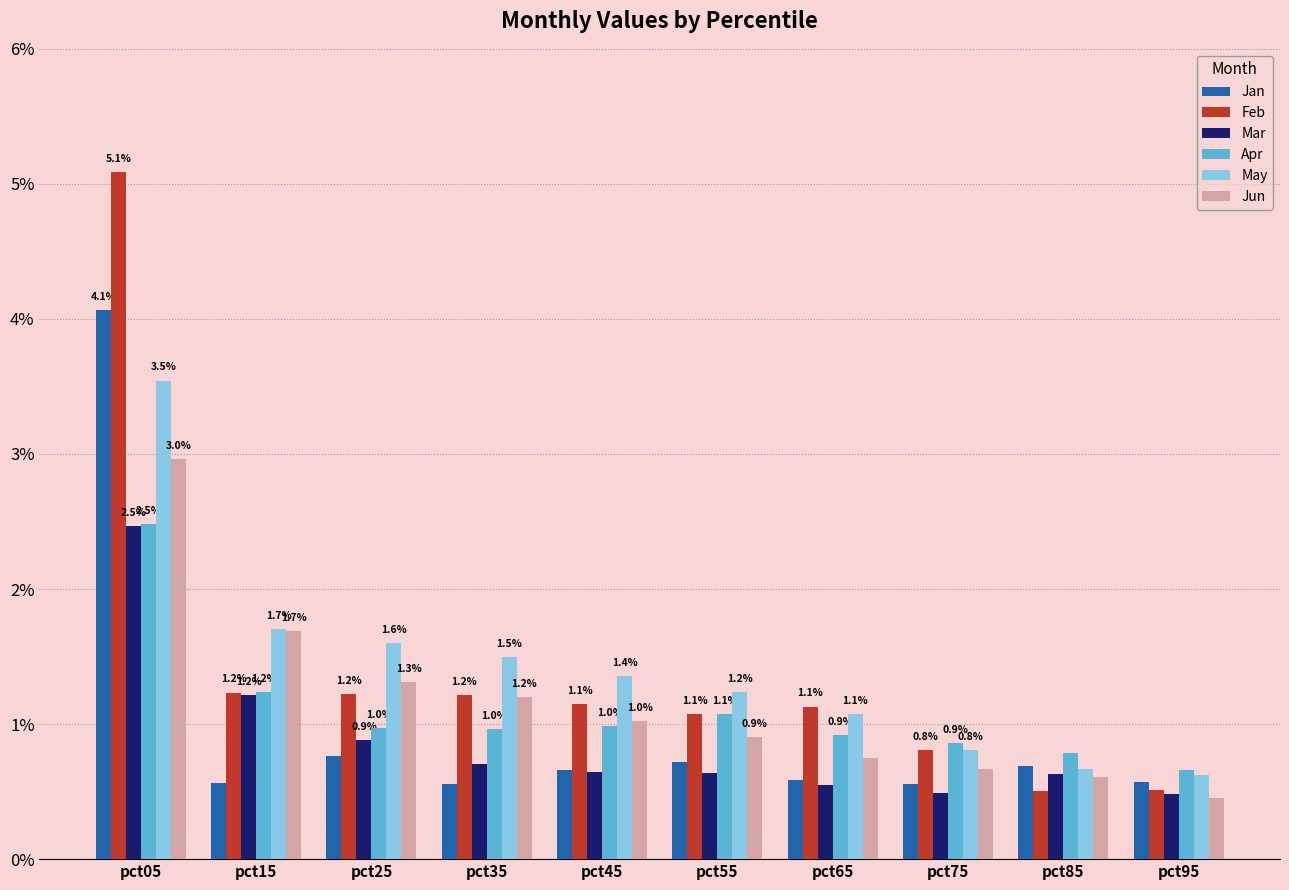

What is the difference between the highest and lowest values at pct15?

1.1